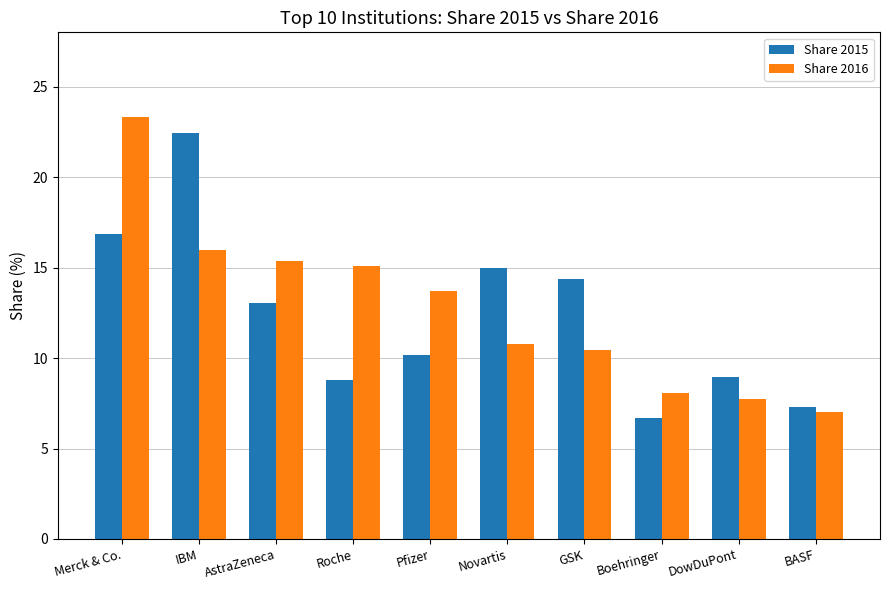

Which series has the largest range (max minus min)?

Share 2016